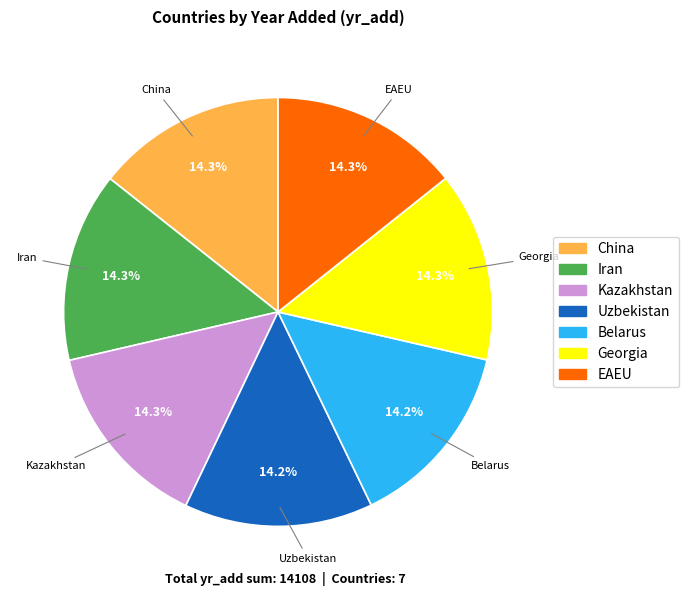

Combined, what portion of the pie is EAEU and China?

28.6%